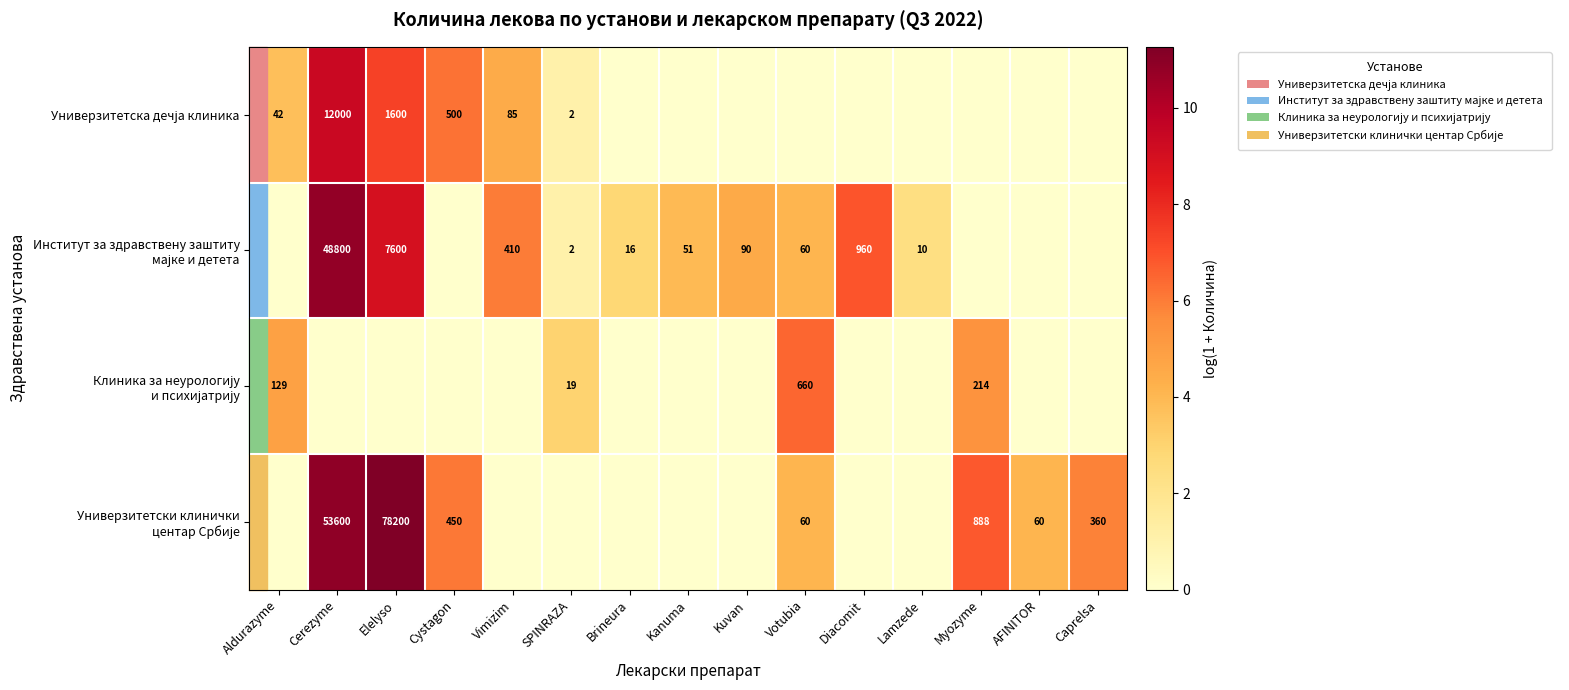

The value of Универзитетска дечја клиника at Cerezyme is 13.5. True or false?

False